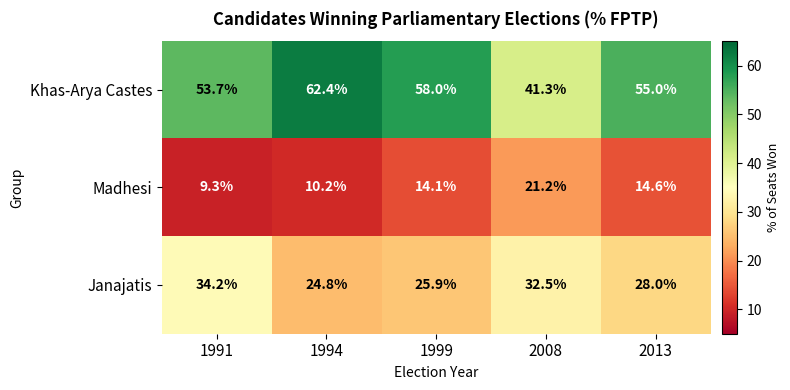

At which category is the sum across all series the highest?

1999